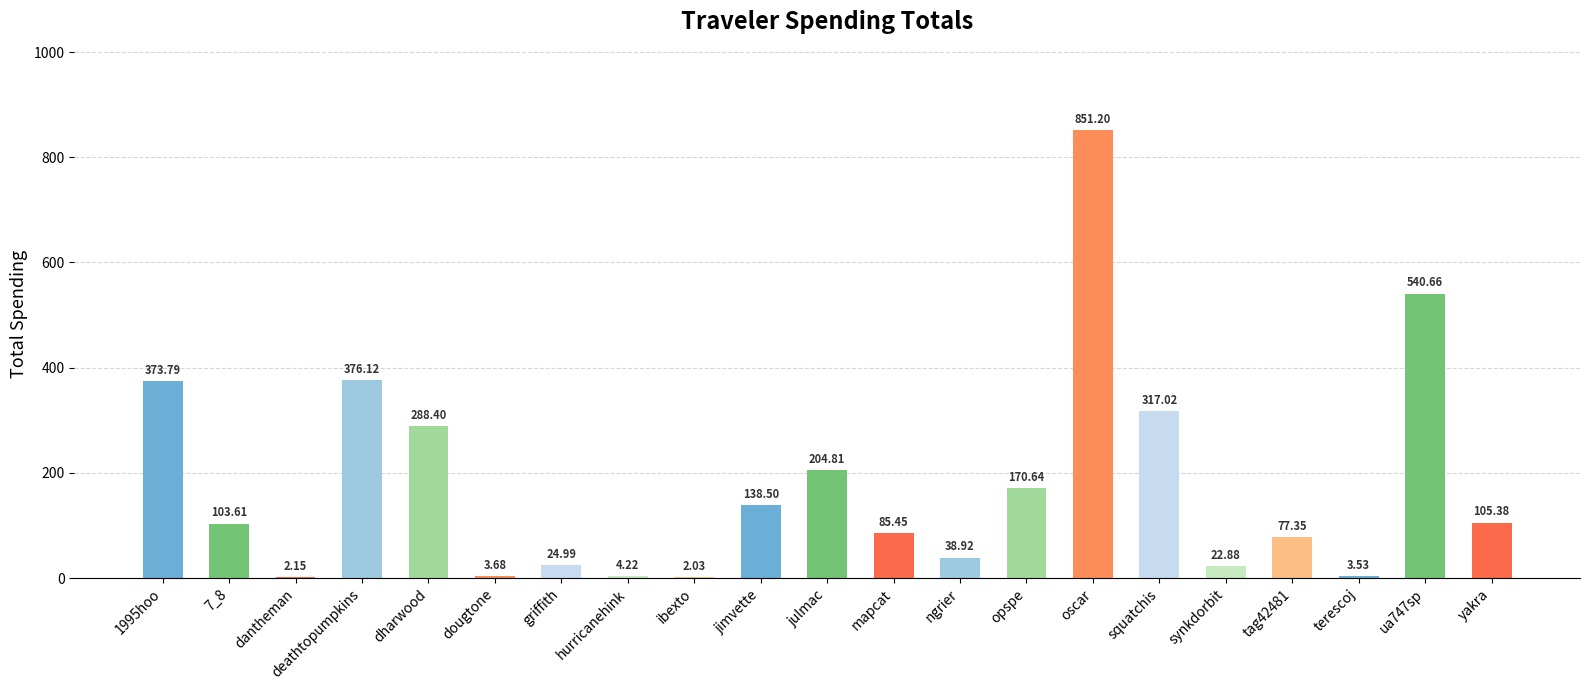

Where is the data nearest to the value 426?

deathtopumpkins